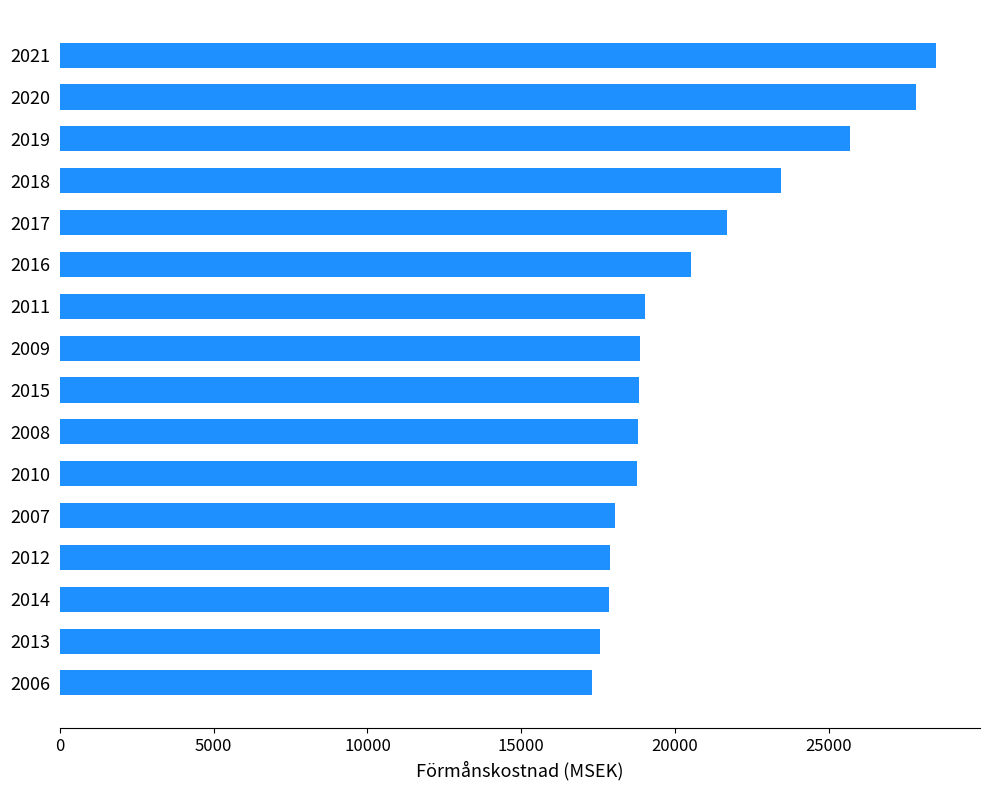

Which has a higher value, 2010 or 2020?

2020